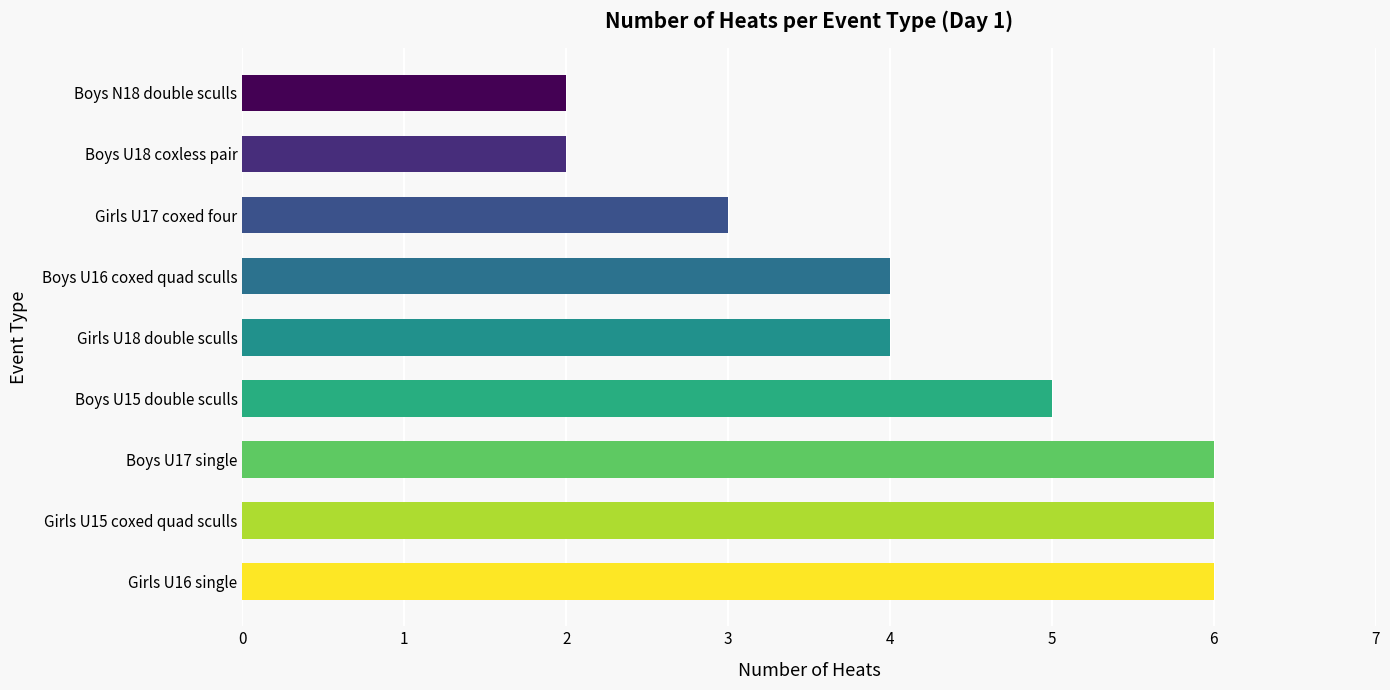

What is the minimum value shown in the chart?

2